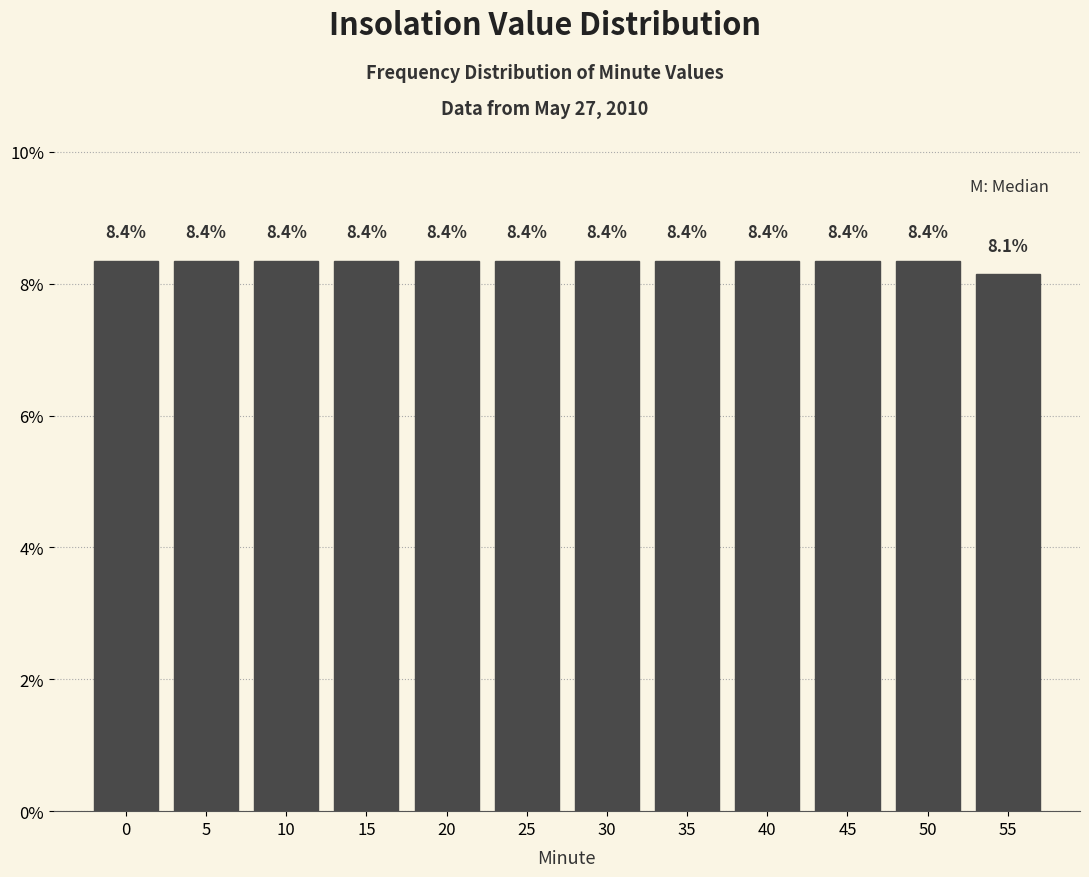

Reading left to right, transcribe all the data shown in this chart.

0=8.4	5=8.4	10=8.4	15=8.4	20=8.4	25=8.4	30=8.4	35=8.4	40=8.4	45=8.4	50=8.4	55=8.1